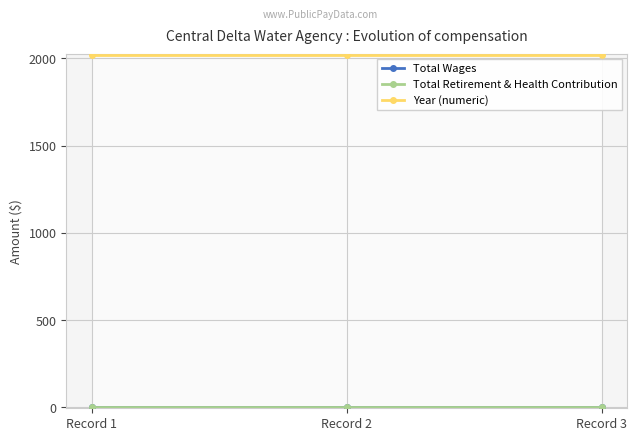

Reading left to right, list all the values displayed in this chart.

Total Wages: Record 1=0	Record 2=0	Record 3=0
Total Retirement & Health Contribution: Record 1=0	Record 2=0	Record 3=0
Year (numeric): Record 1=2017	Record 2=2017	Record 3=2017